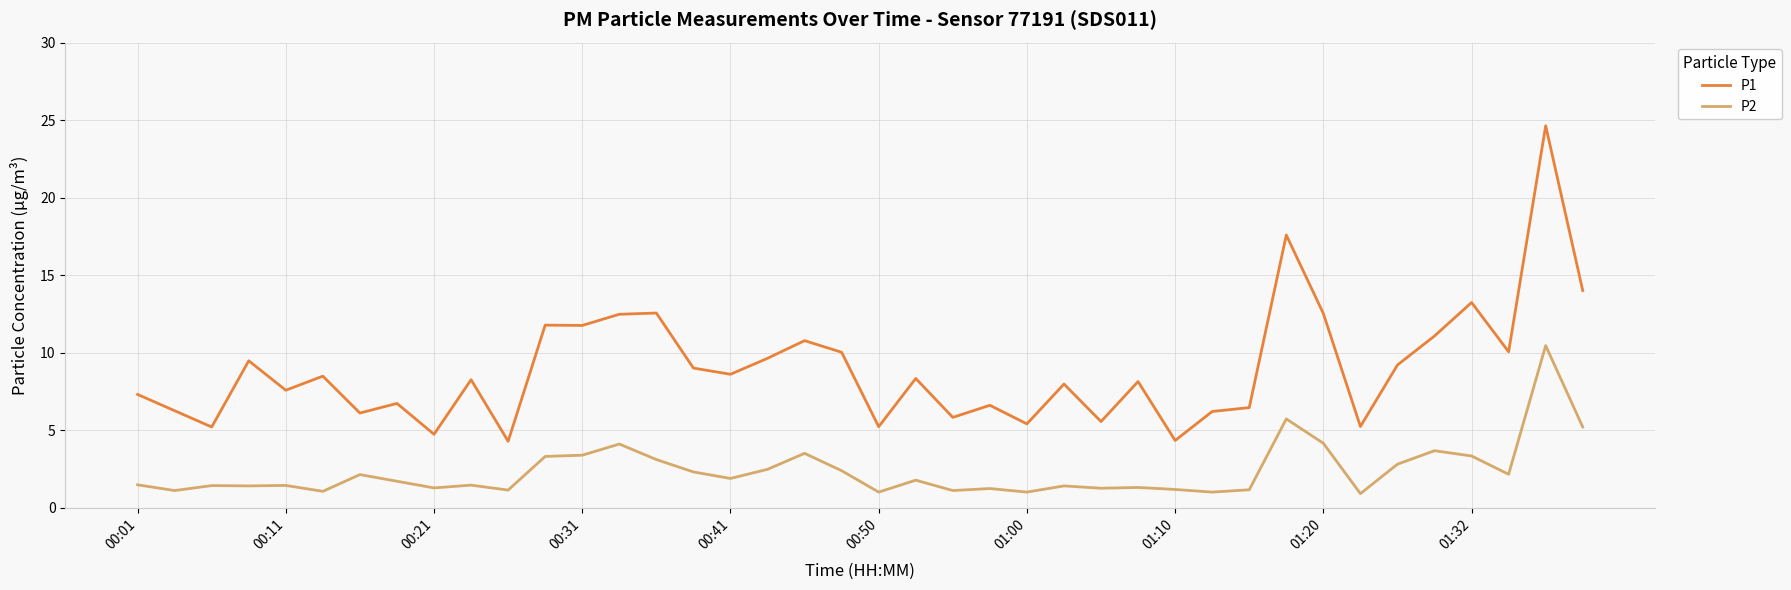

True or false: P2 and P1 intersect in this chart.

False